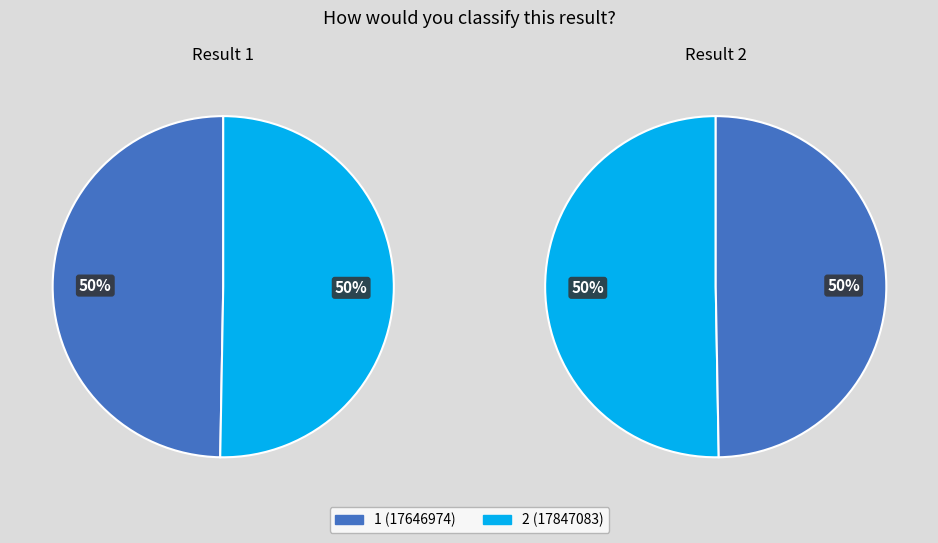

To the nearest percent, what is the combined percentage of 2 and 1?

100%